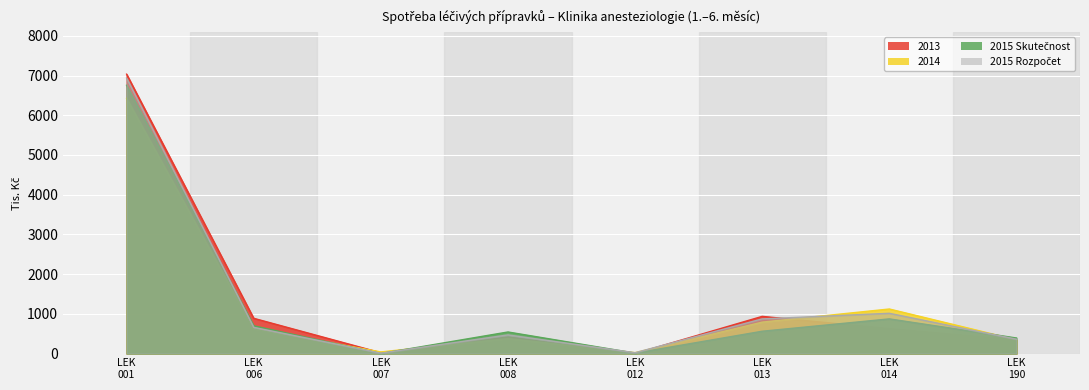

Rank the categories by 2015 Skutečnost value from highest to lowest.

LEK 001, LEK 014, LEK 006, LEK 013, LEK 008, LEK 190, LEK 012, LEK 007